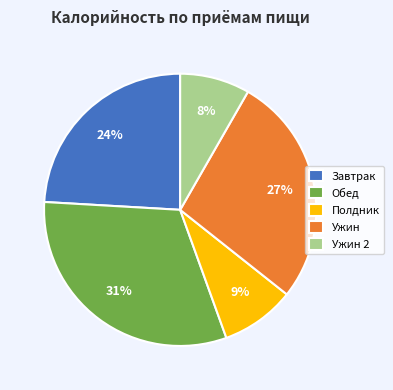

Rank the categories by value from lowest to highest.

Ужин 2, Полдник, Завтрак, Ужин, Обед